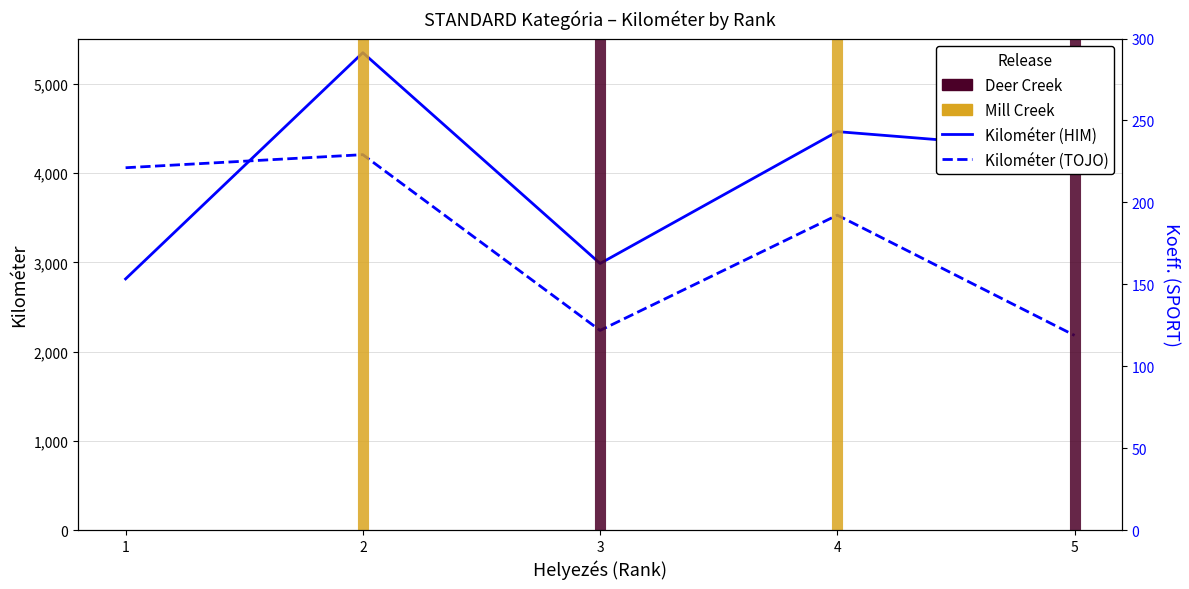

Which has a higher value, 5 or 4?

4